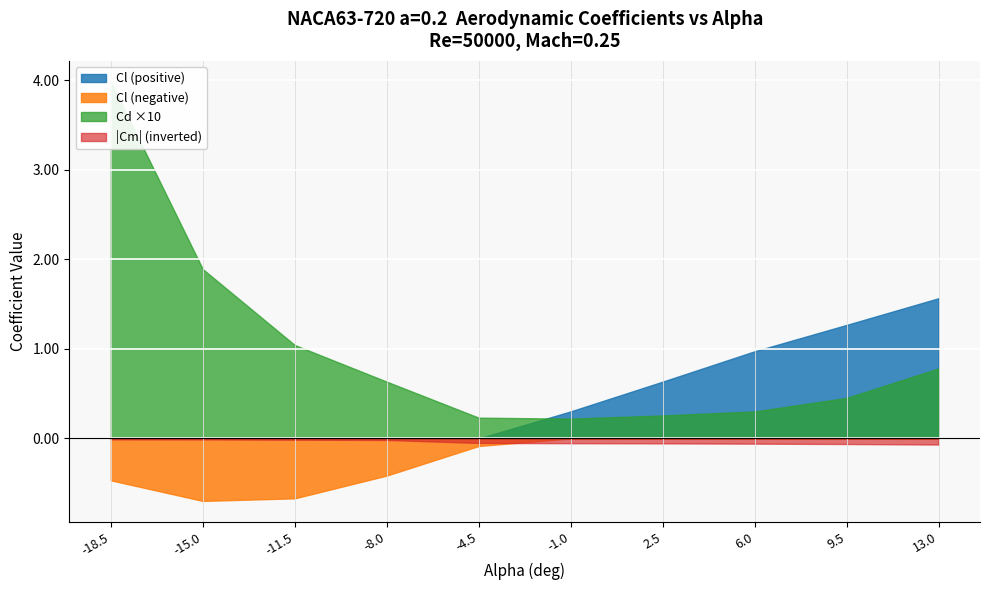

What is the label of the 5th point from the left?

-4.5